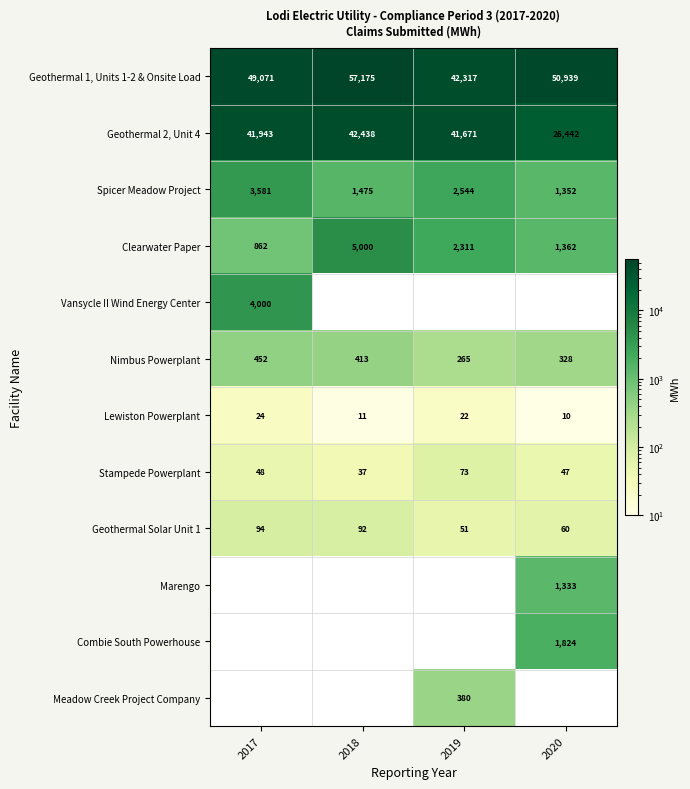

What is the difference between the maximum and second lowest values in the Spicer Meadow Project series?

2106